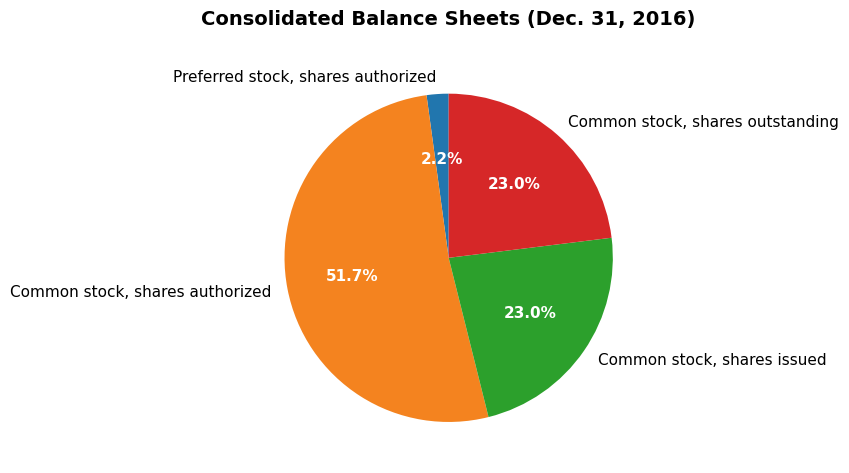

What percentage is NOT represented by Common stock, shares issued?

77.0%